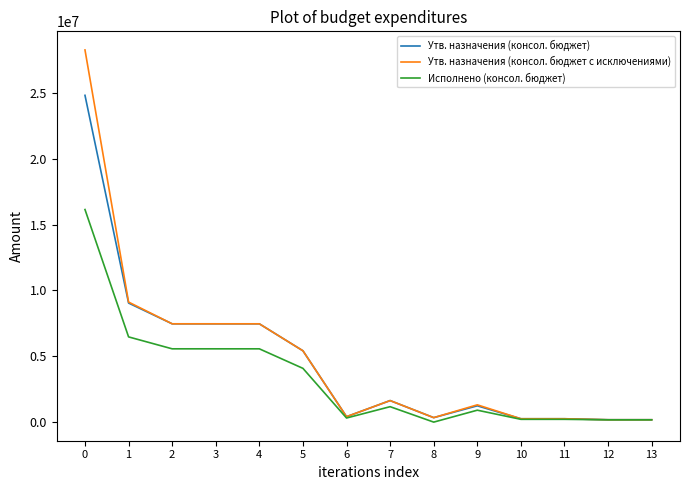

The Утв. назначения (консол. бюджет) series shows 5573365.9 at 0. True or false?

False